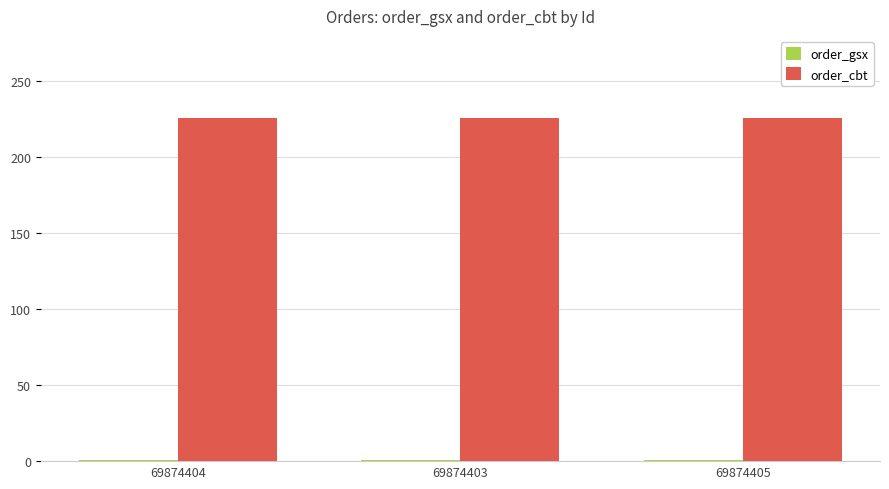

True or false: order_gsx has a value of 266512 at 69874405.

False